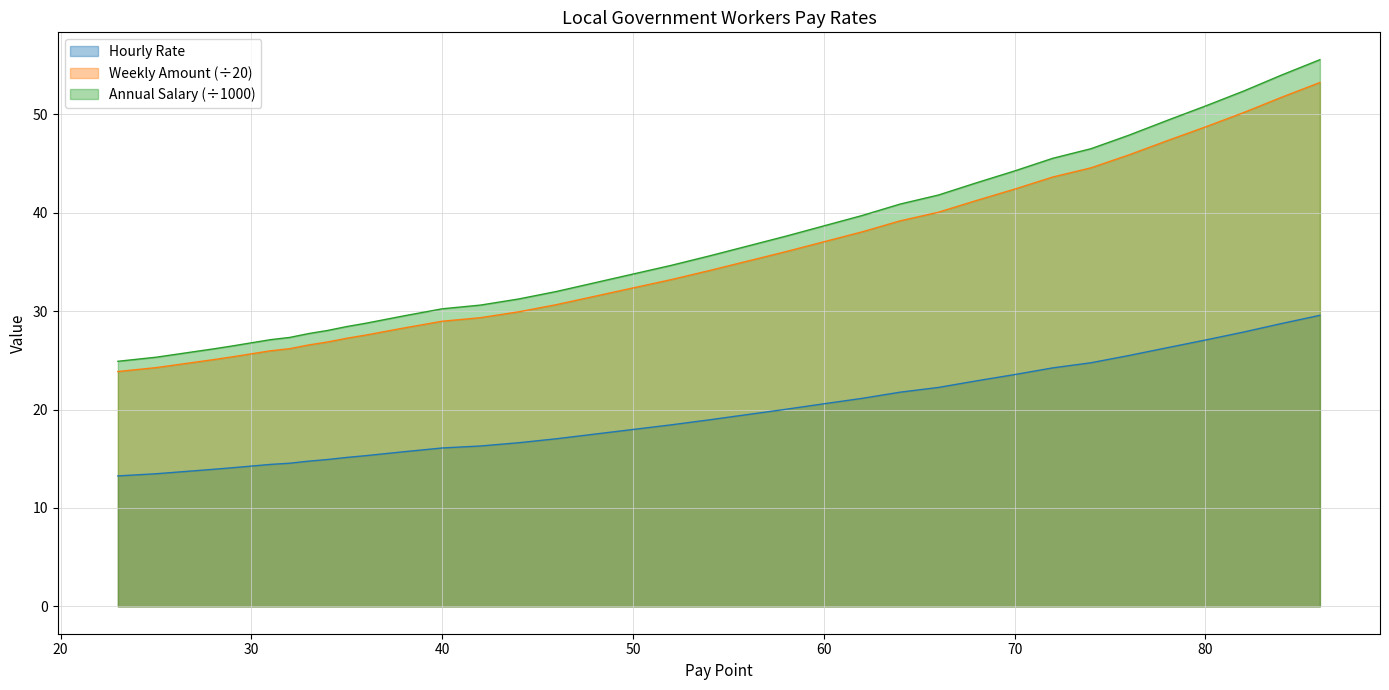

What is the minimum value for Annual Salary?

24.9